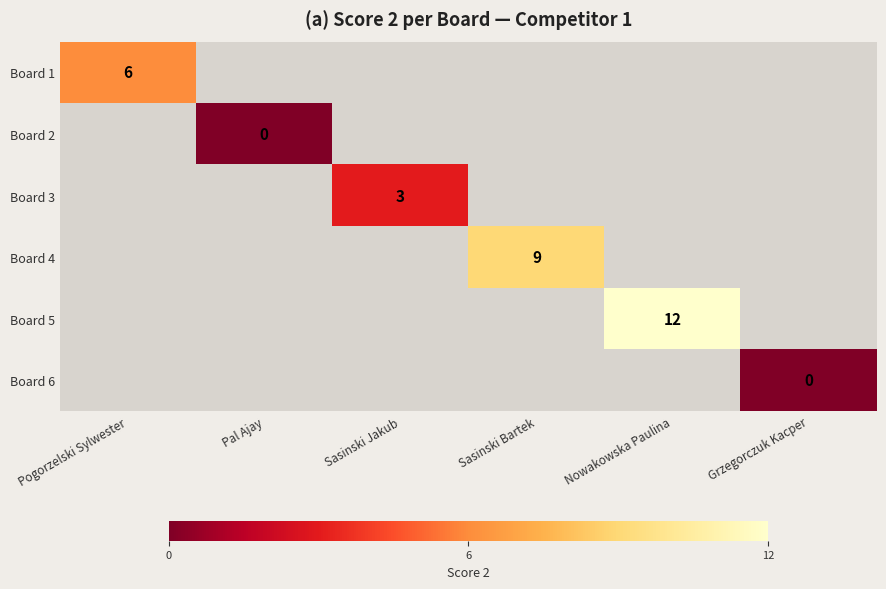

The Board 1 series shows 6 at Pogorzelski Sylwester. True or false?

True